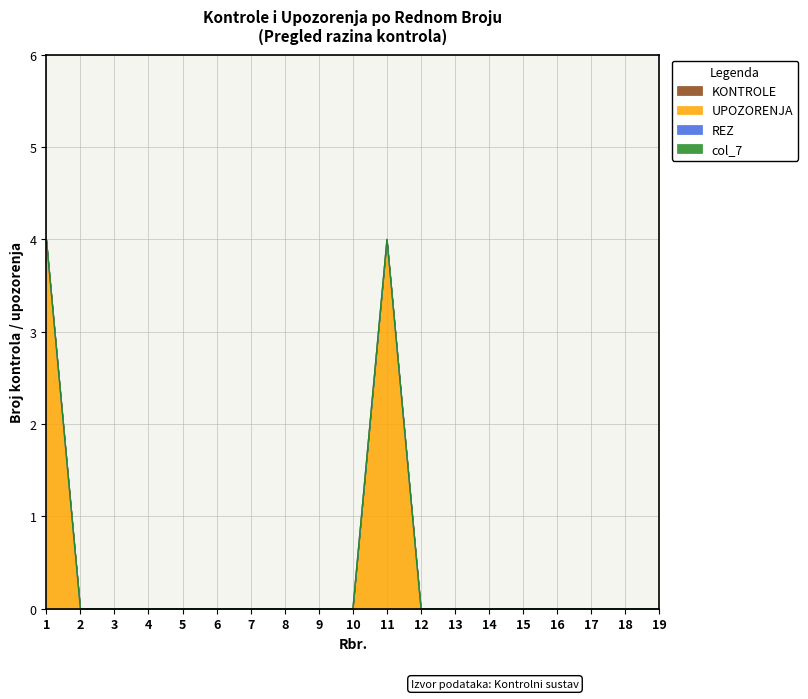

Is it true that UPOZORENJA equals -2 at 17?

False